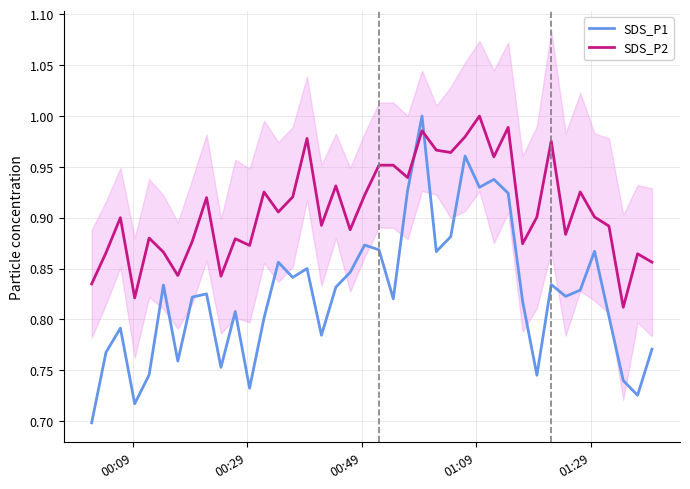

Is this an area chart (filled region under the line)?

No